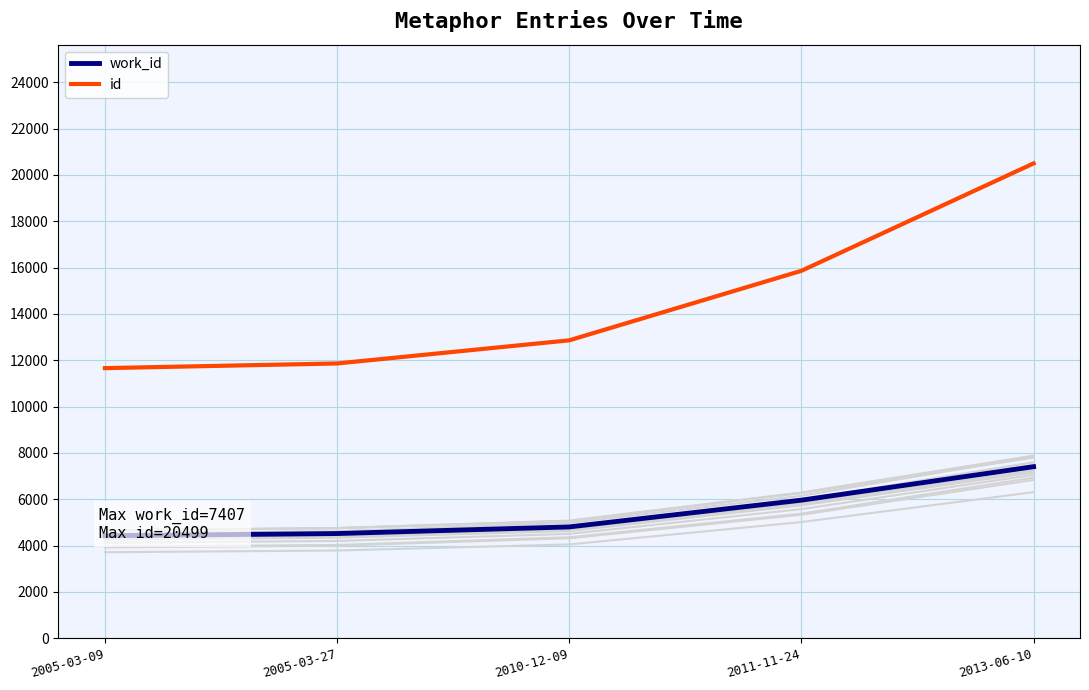

Which has a higher value, 2005-03-27 or 2010-12-09?

2010-12-09